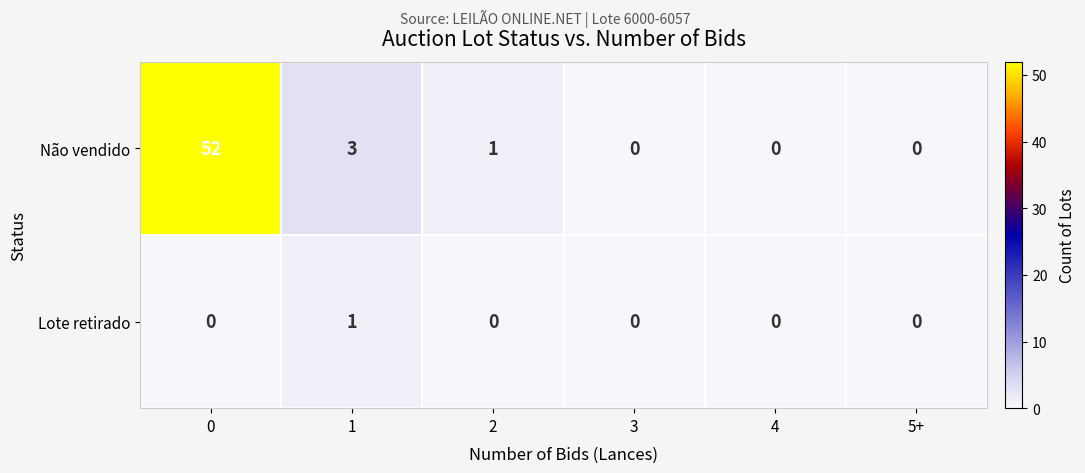

List the series in order of their overall mean, lowest first.

Lote retirado, Não vendido